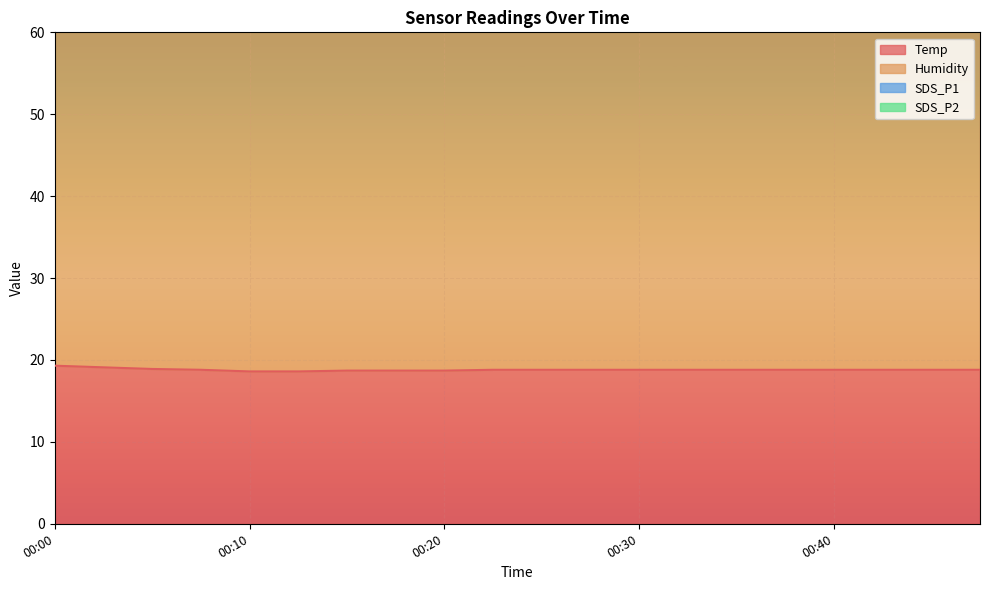

What is the sum of all Temp values?

376.2